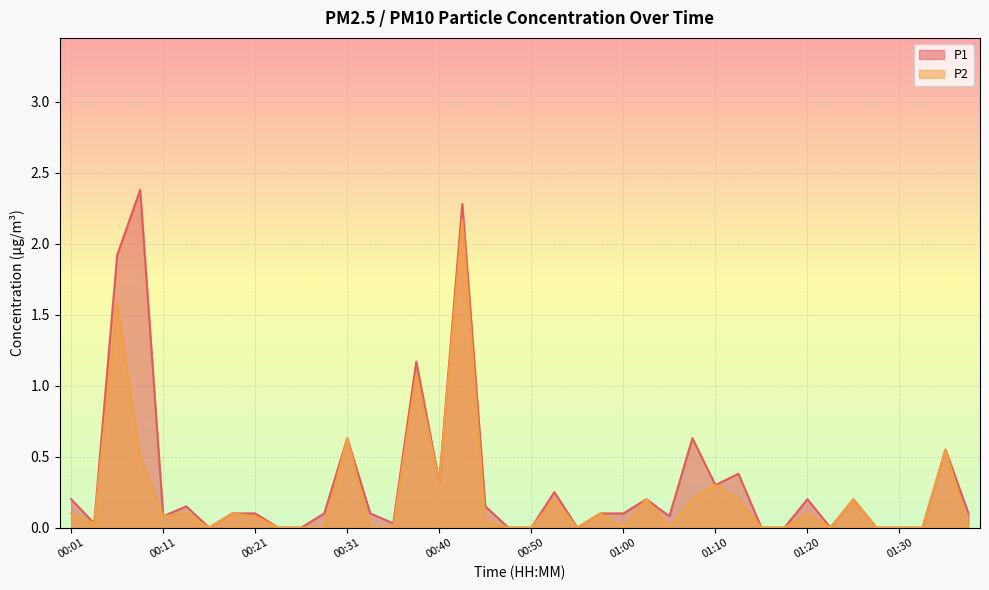

How many interior local valleys does the P2 series have?

8